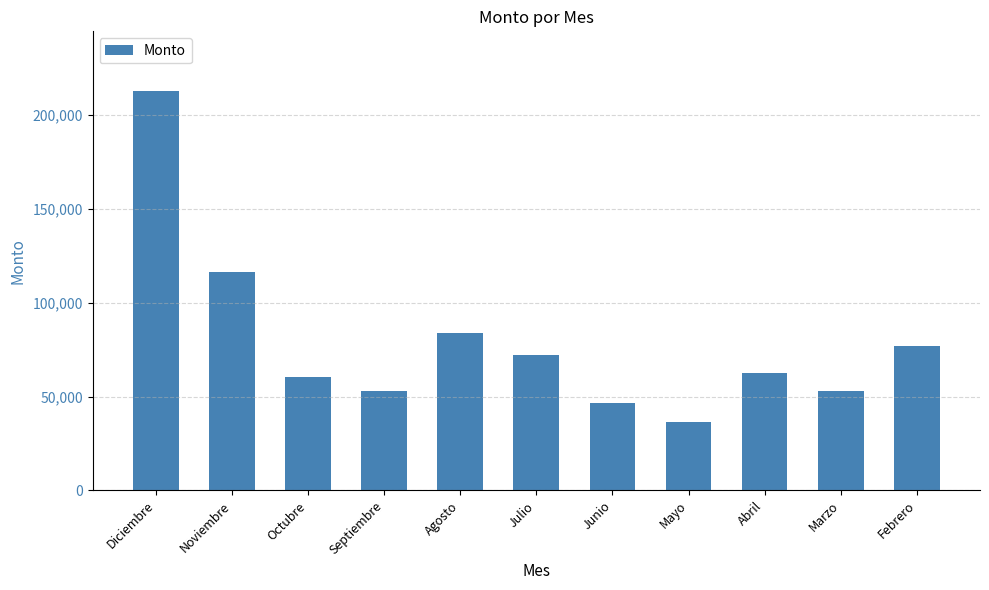

What is the difference between the values at Noviembre and Febrero?

39009.8